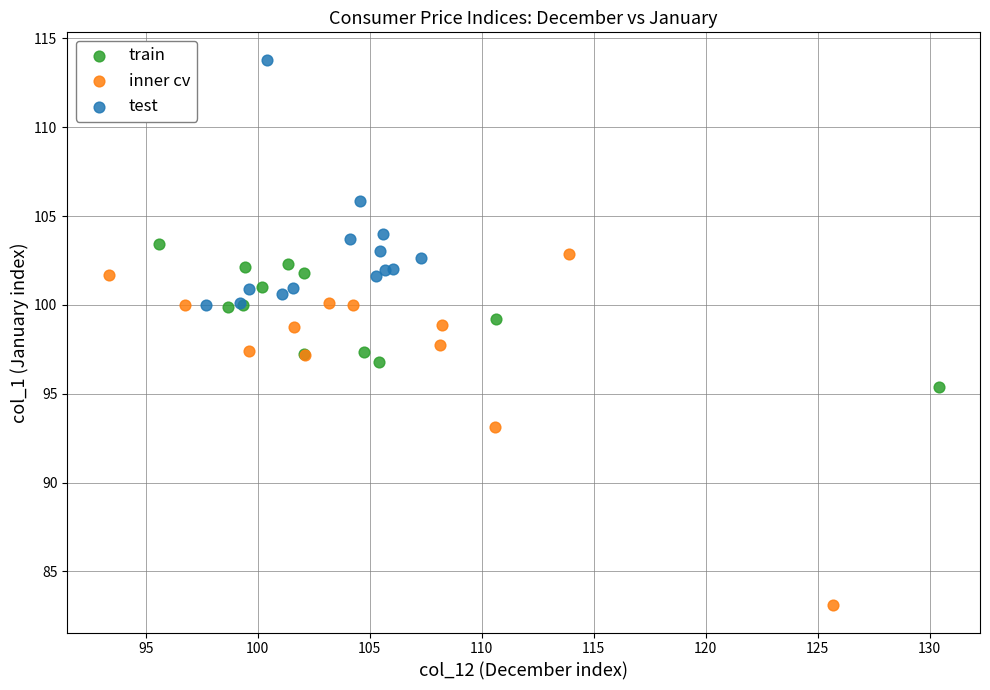

Which series reaches the minimum Y coordinate?

inner cv